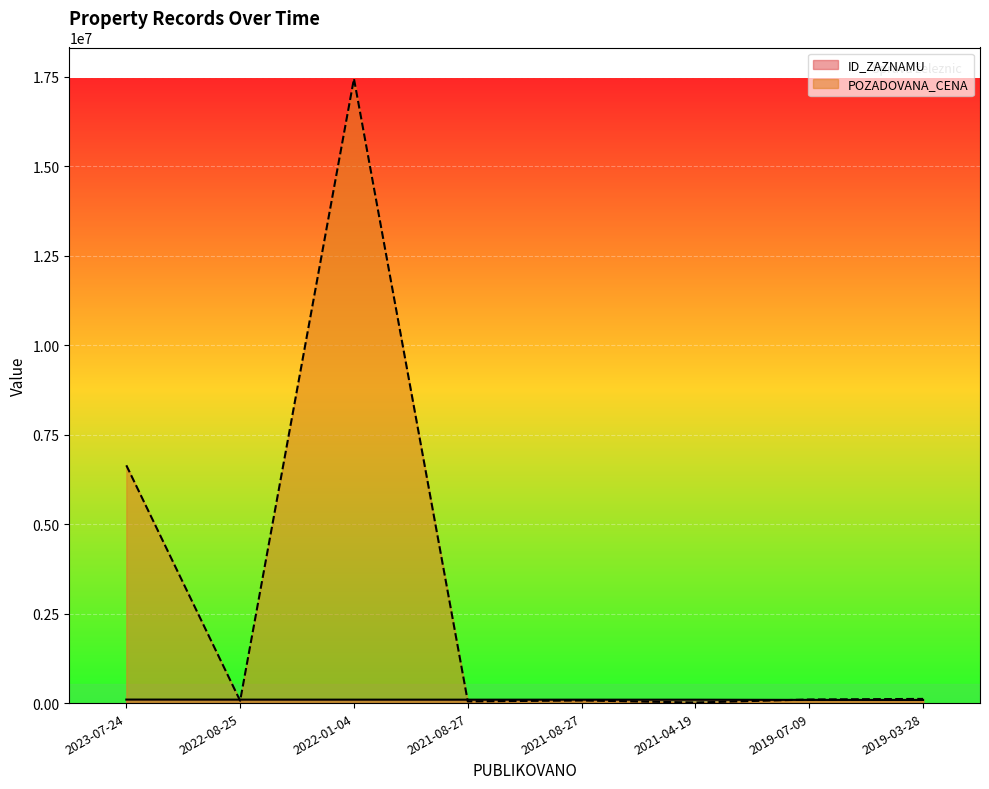

What is the difference between the maximum and minimum values in the POZADOVANA_CENA series?

17427000